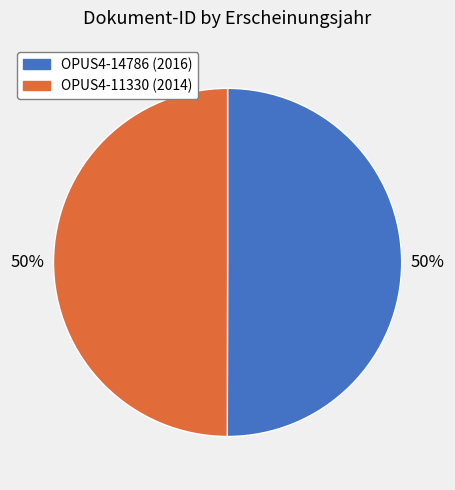

To the nearest percent, what is the combined percentage of OPUS4-14786 and OPUS4-11330?

100%